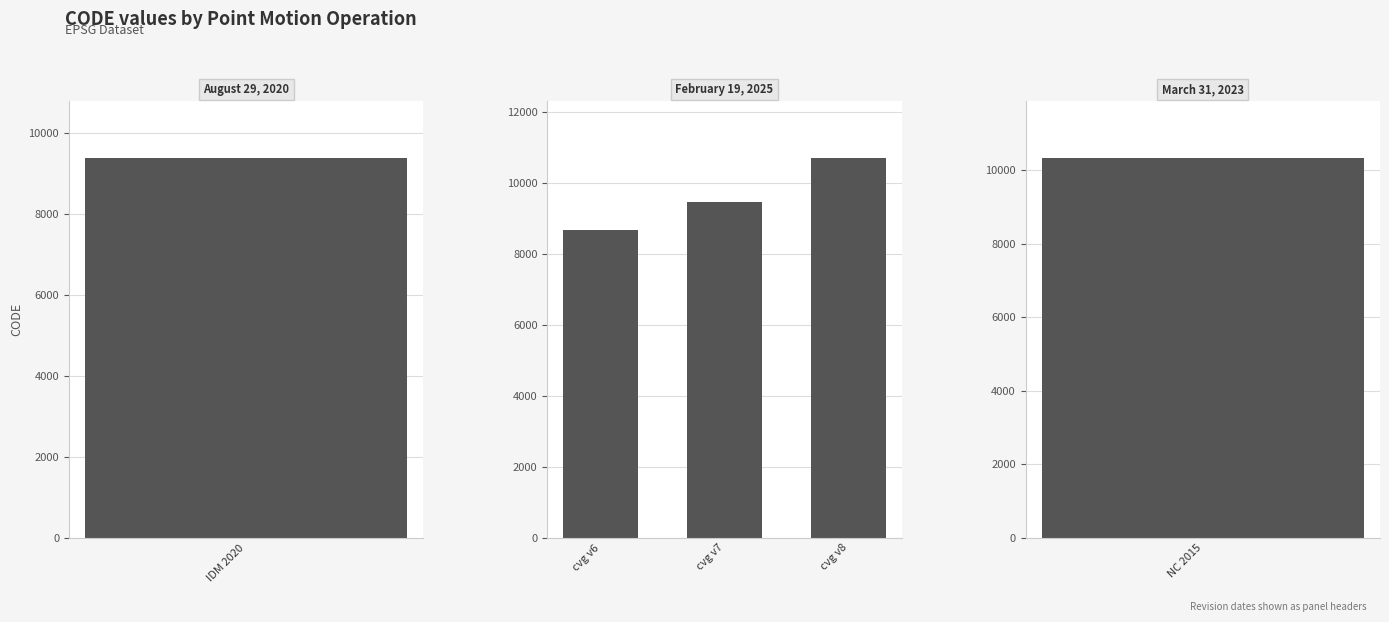

The value at cvg v7 is 9483. True or false?

True